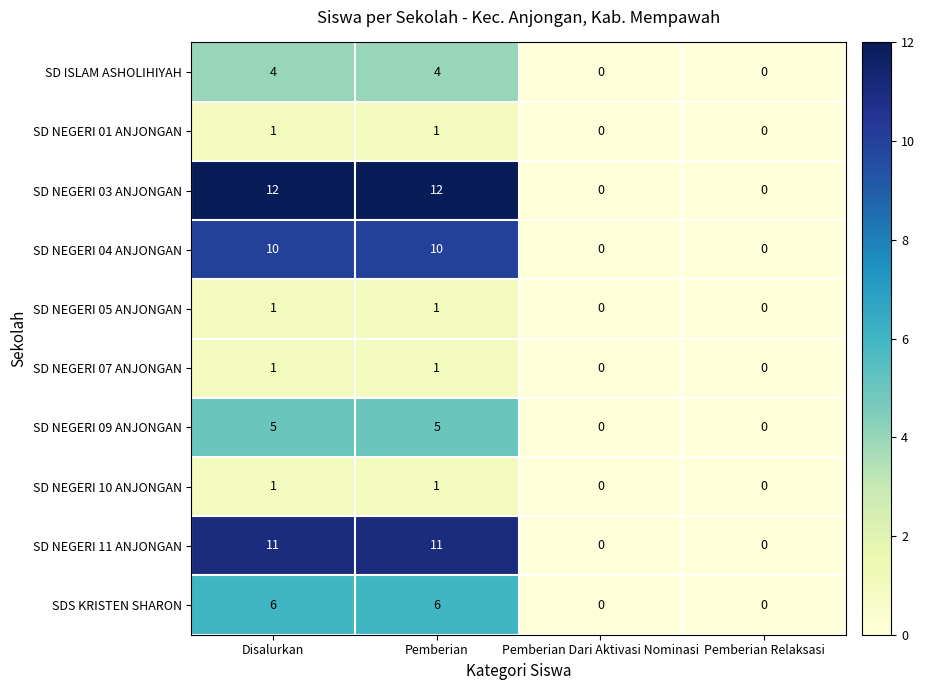

Rank the series at Disalurkan from lowest to highest value.

SD NEGERI 01 ANJONGAN, SD NEGERI 05 ANJONGAN, SD NEGERI 07 ANJONGAN, SD NEGERI 10 ANJONGAN, SD ISLAM ASHOLIHIYAH, SD NEGERI 09 ANJONGAN, SDS KRISTEN SHARON, SD NEGERI 04 ANJONGAN, SD NEGERI 11 ANJONGAN, SD NEGERI 03 ANJONGAN